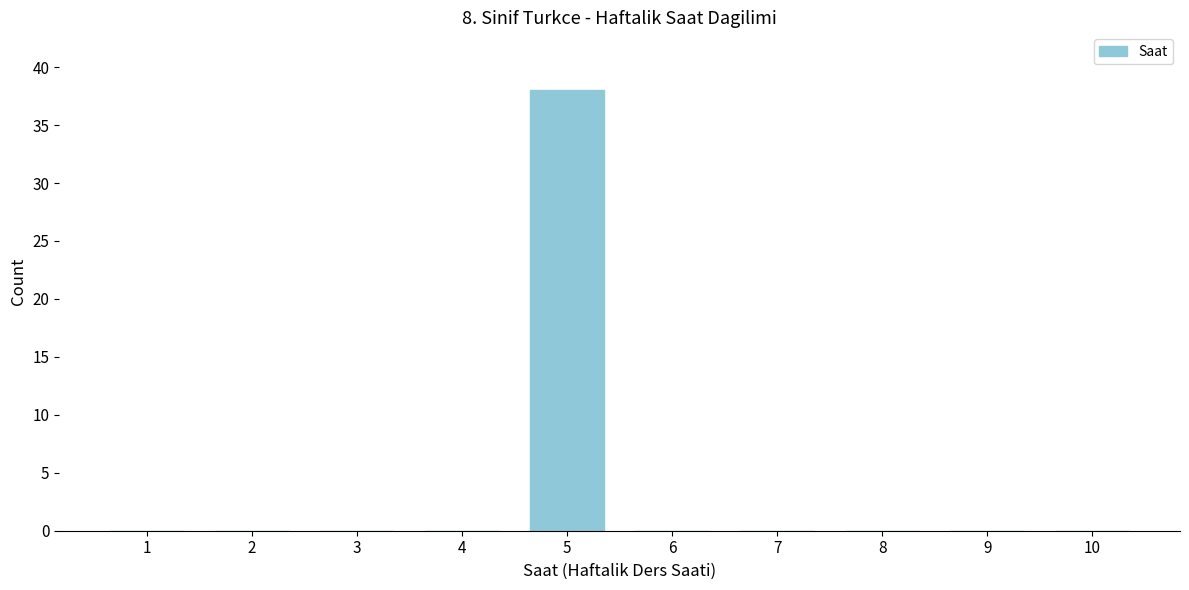

Reading right to left, extract all data points from this chart.

10=0	9=0	8=0	7=0	6=0	5=38	4=0	3=0	2=0	1=0